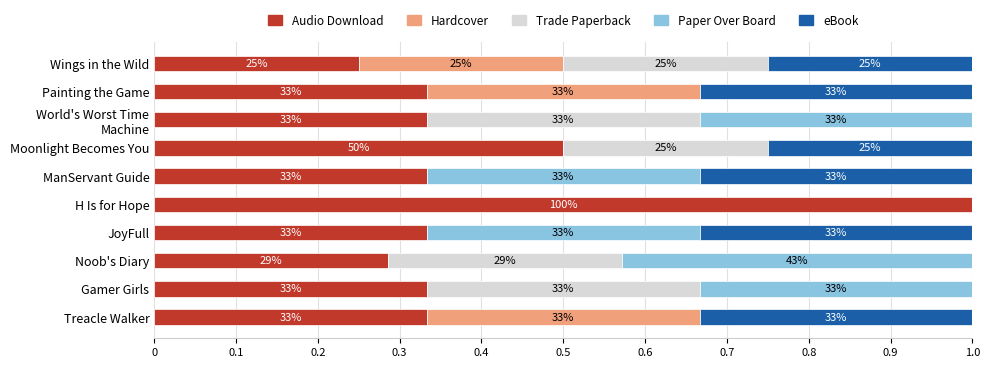

What are all the series names shown in the legend?

Audio Download, Hardcover, Trade Paperback, Paper Over Board, eBook